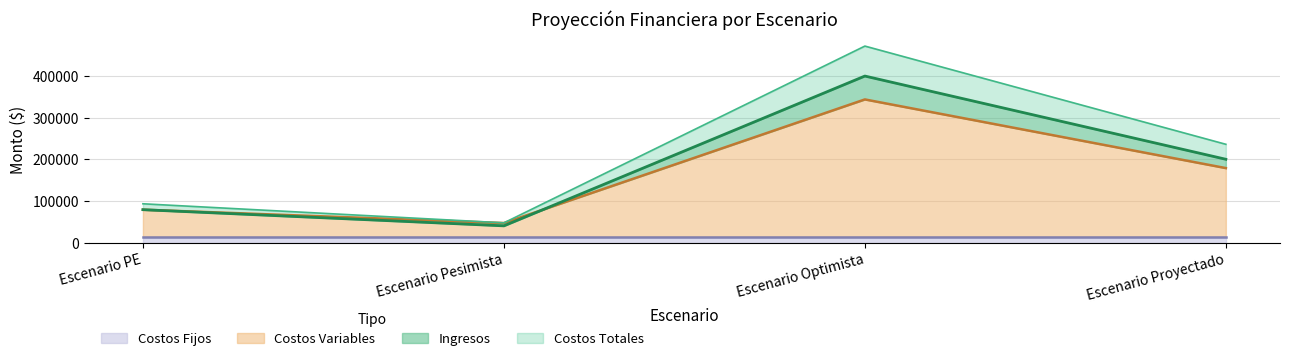

What value does the Costos Variables series have at Escenario Proyectado?

178800.0